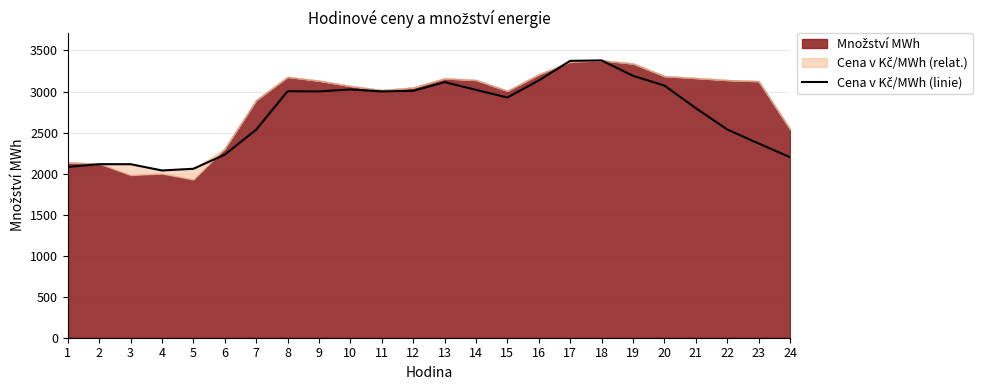

What is the difference between the maximum and minimum values?

1341.5